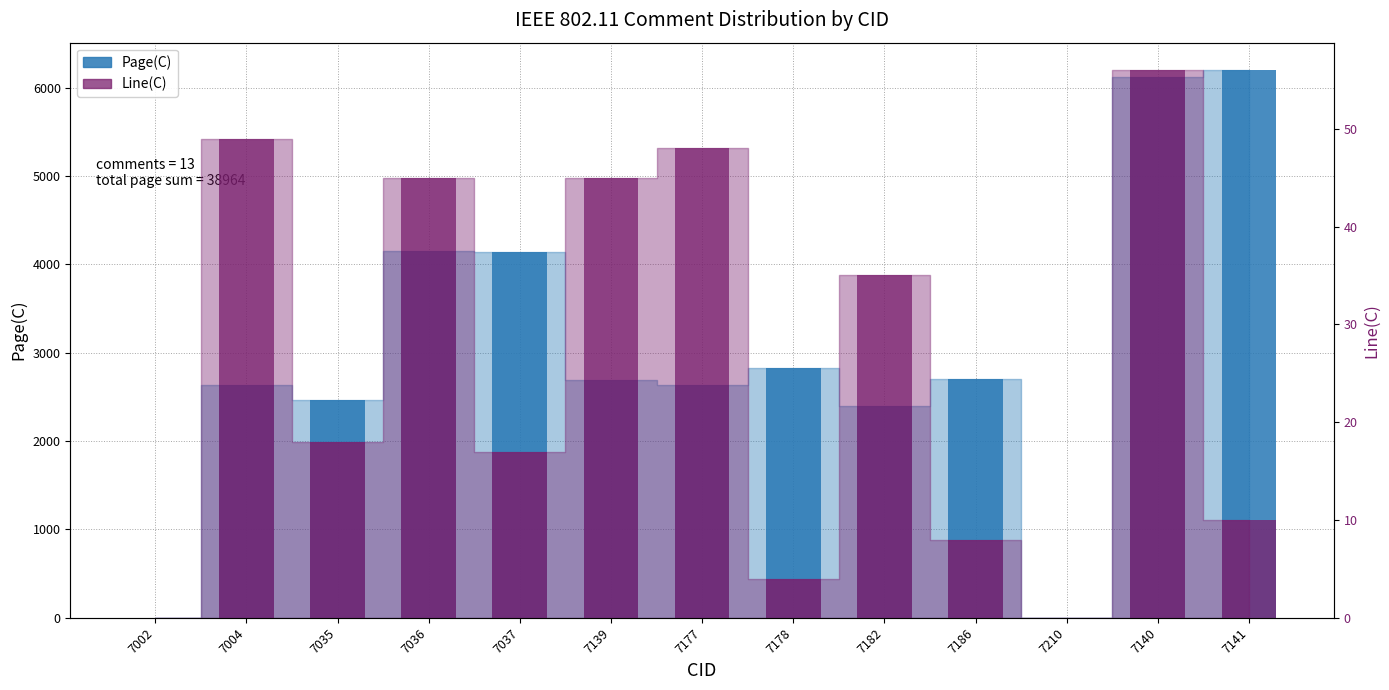

What position from the left is 7177?

7